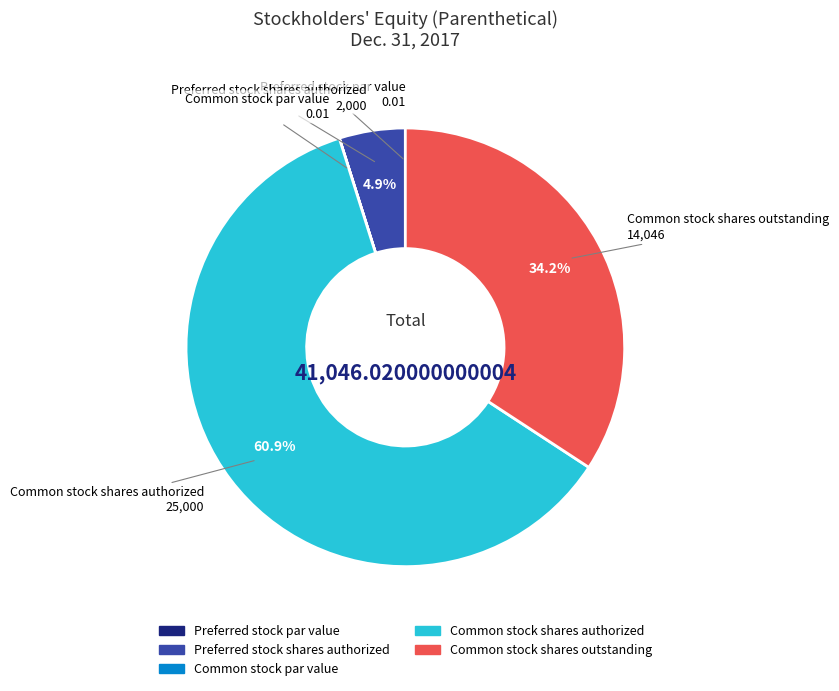

Does any single category account for the majority?

Yes